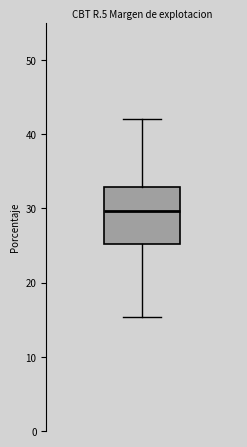

Transcribe this box plot: give where the median line is, the range the box spans, and where the two whiskers end, as read against the y-axis. The values are not printed on the chart, so give them approximately, as read against the axis.

median 30, box 25 to 33, whiskers 15 to 42